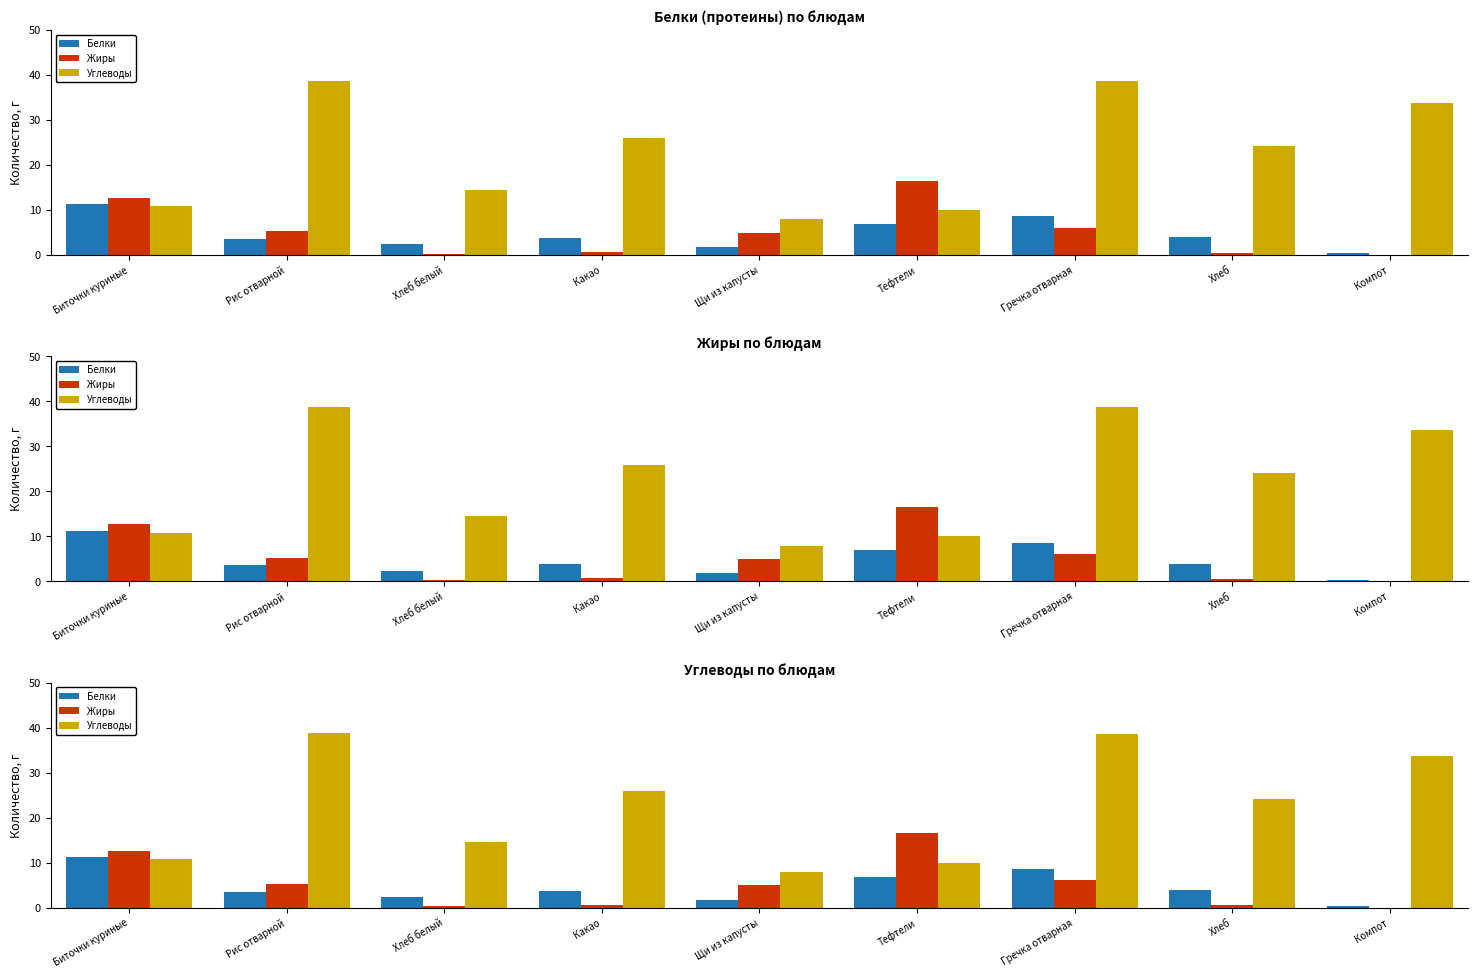

List the series in order of their peak value, highest first.

Углеводы, Жиры, Белки